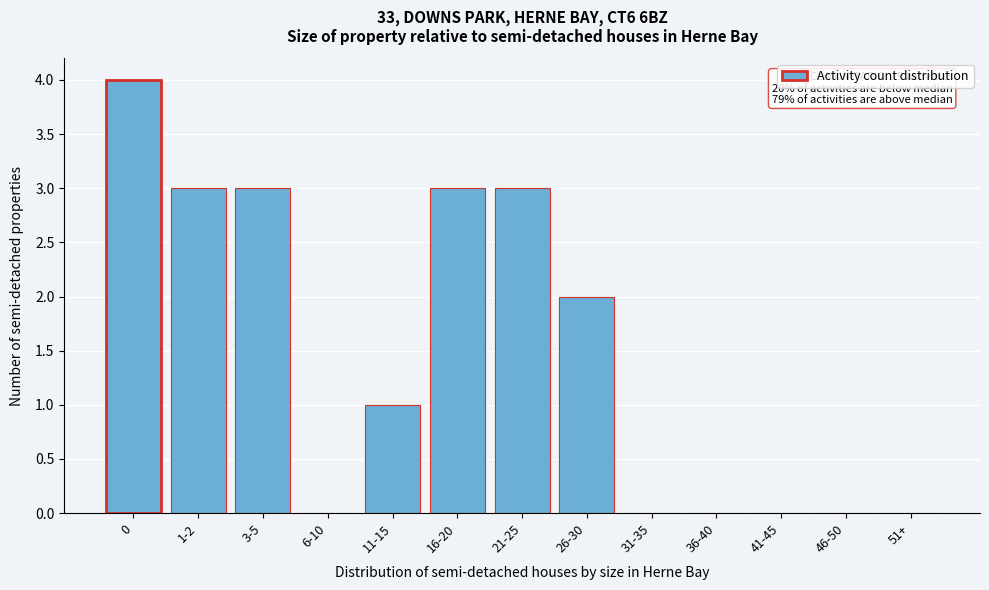

Reading right to left, list all the values displayed in this chart.

51+=0	46-50=0	41-45=0	36-40=0	31-35=0	26-30=2	21-25=3	16-20=3	11-15=1	6-10=0	3-5=3	1-2=3	0=4